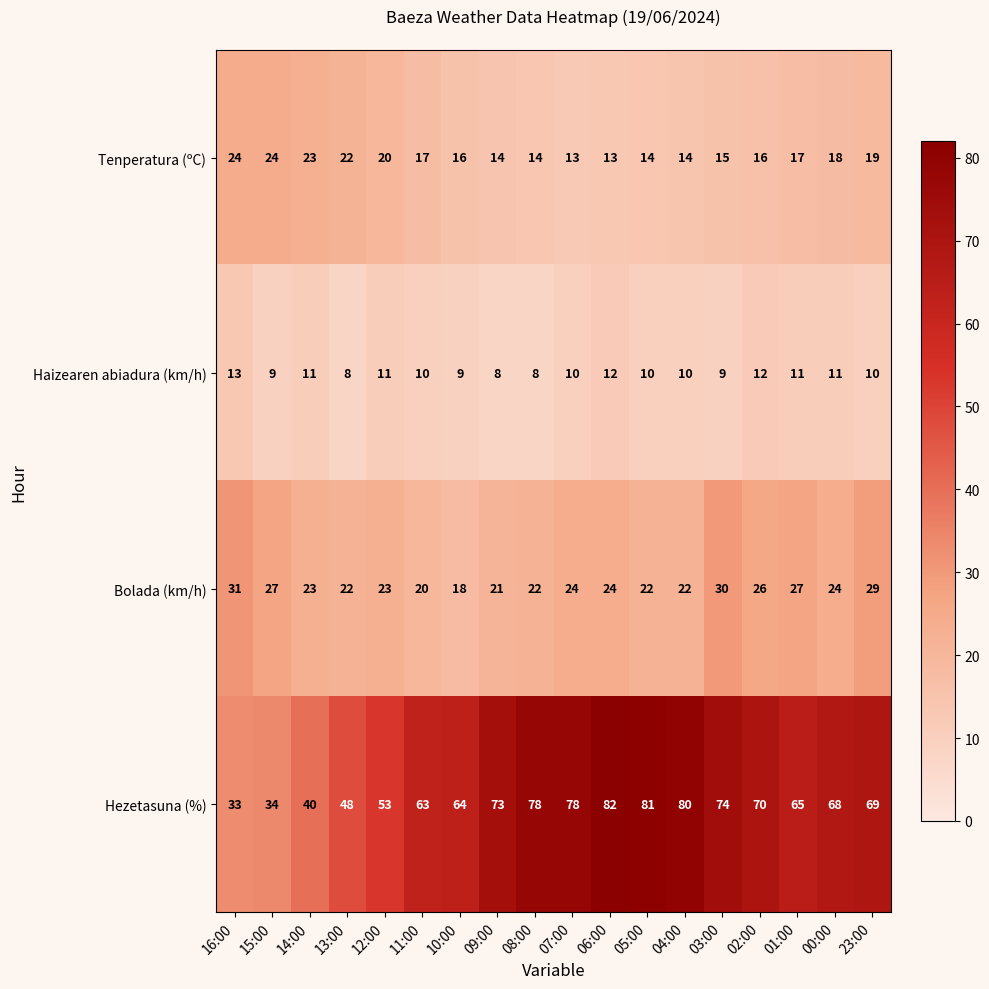

What is the maximum value shown in the chart?

82